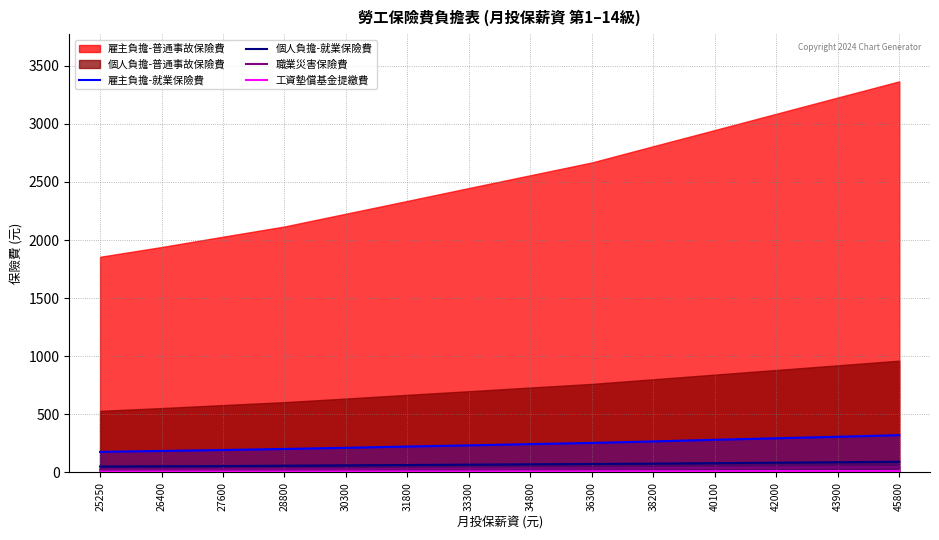

What is the minimum value for 雇主負擔-就業保險費?

177